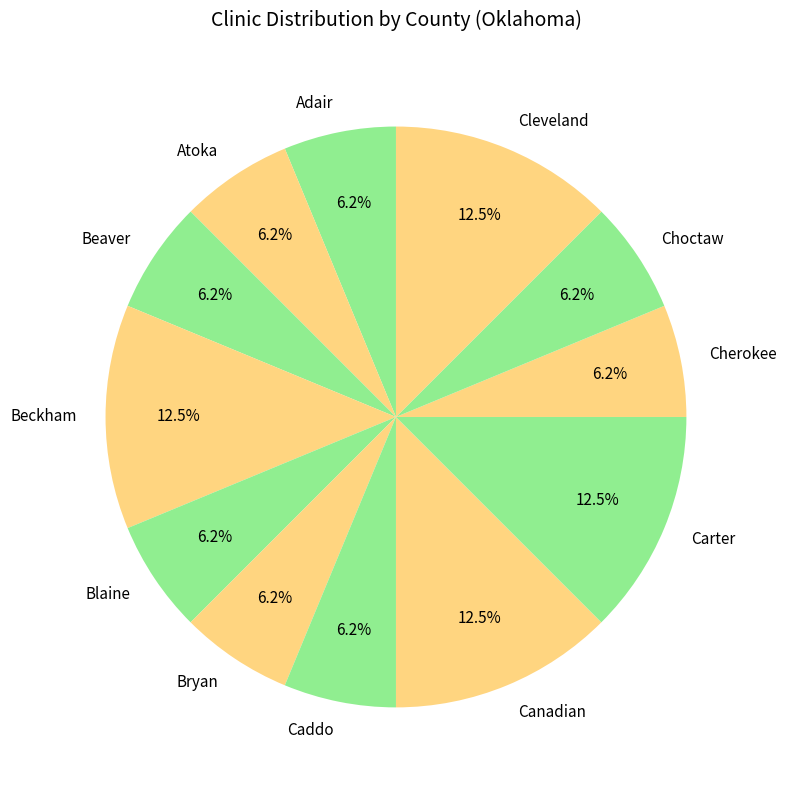

Is the sum of Cleveland and Canadian greater than half?

No